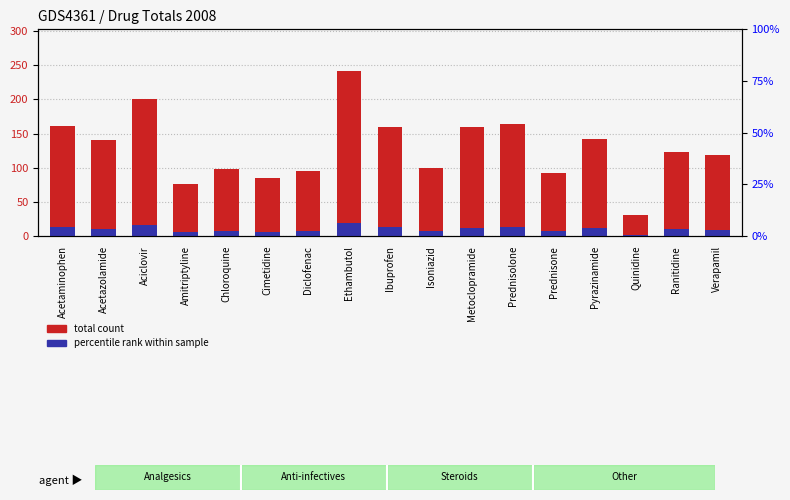

How many data points in percentile rank within sample are above 9?

10